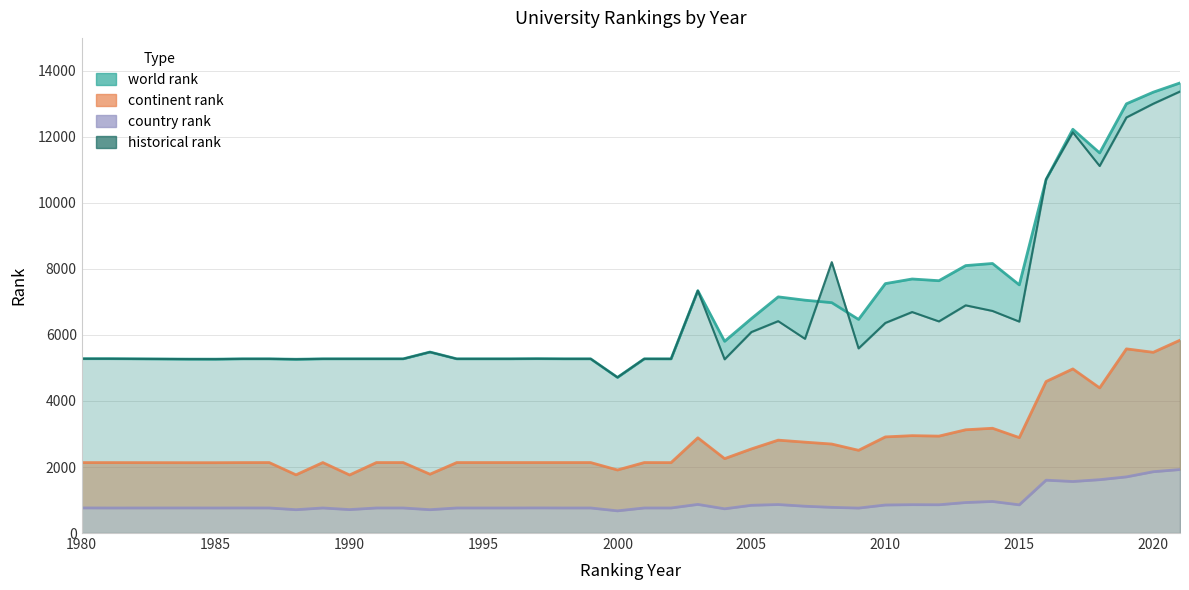

Does the chart have visible grid lines?

Yes